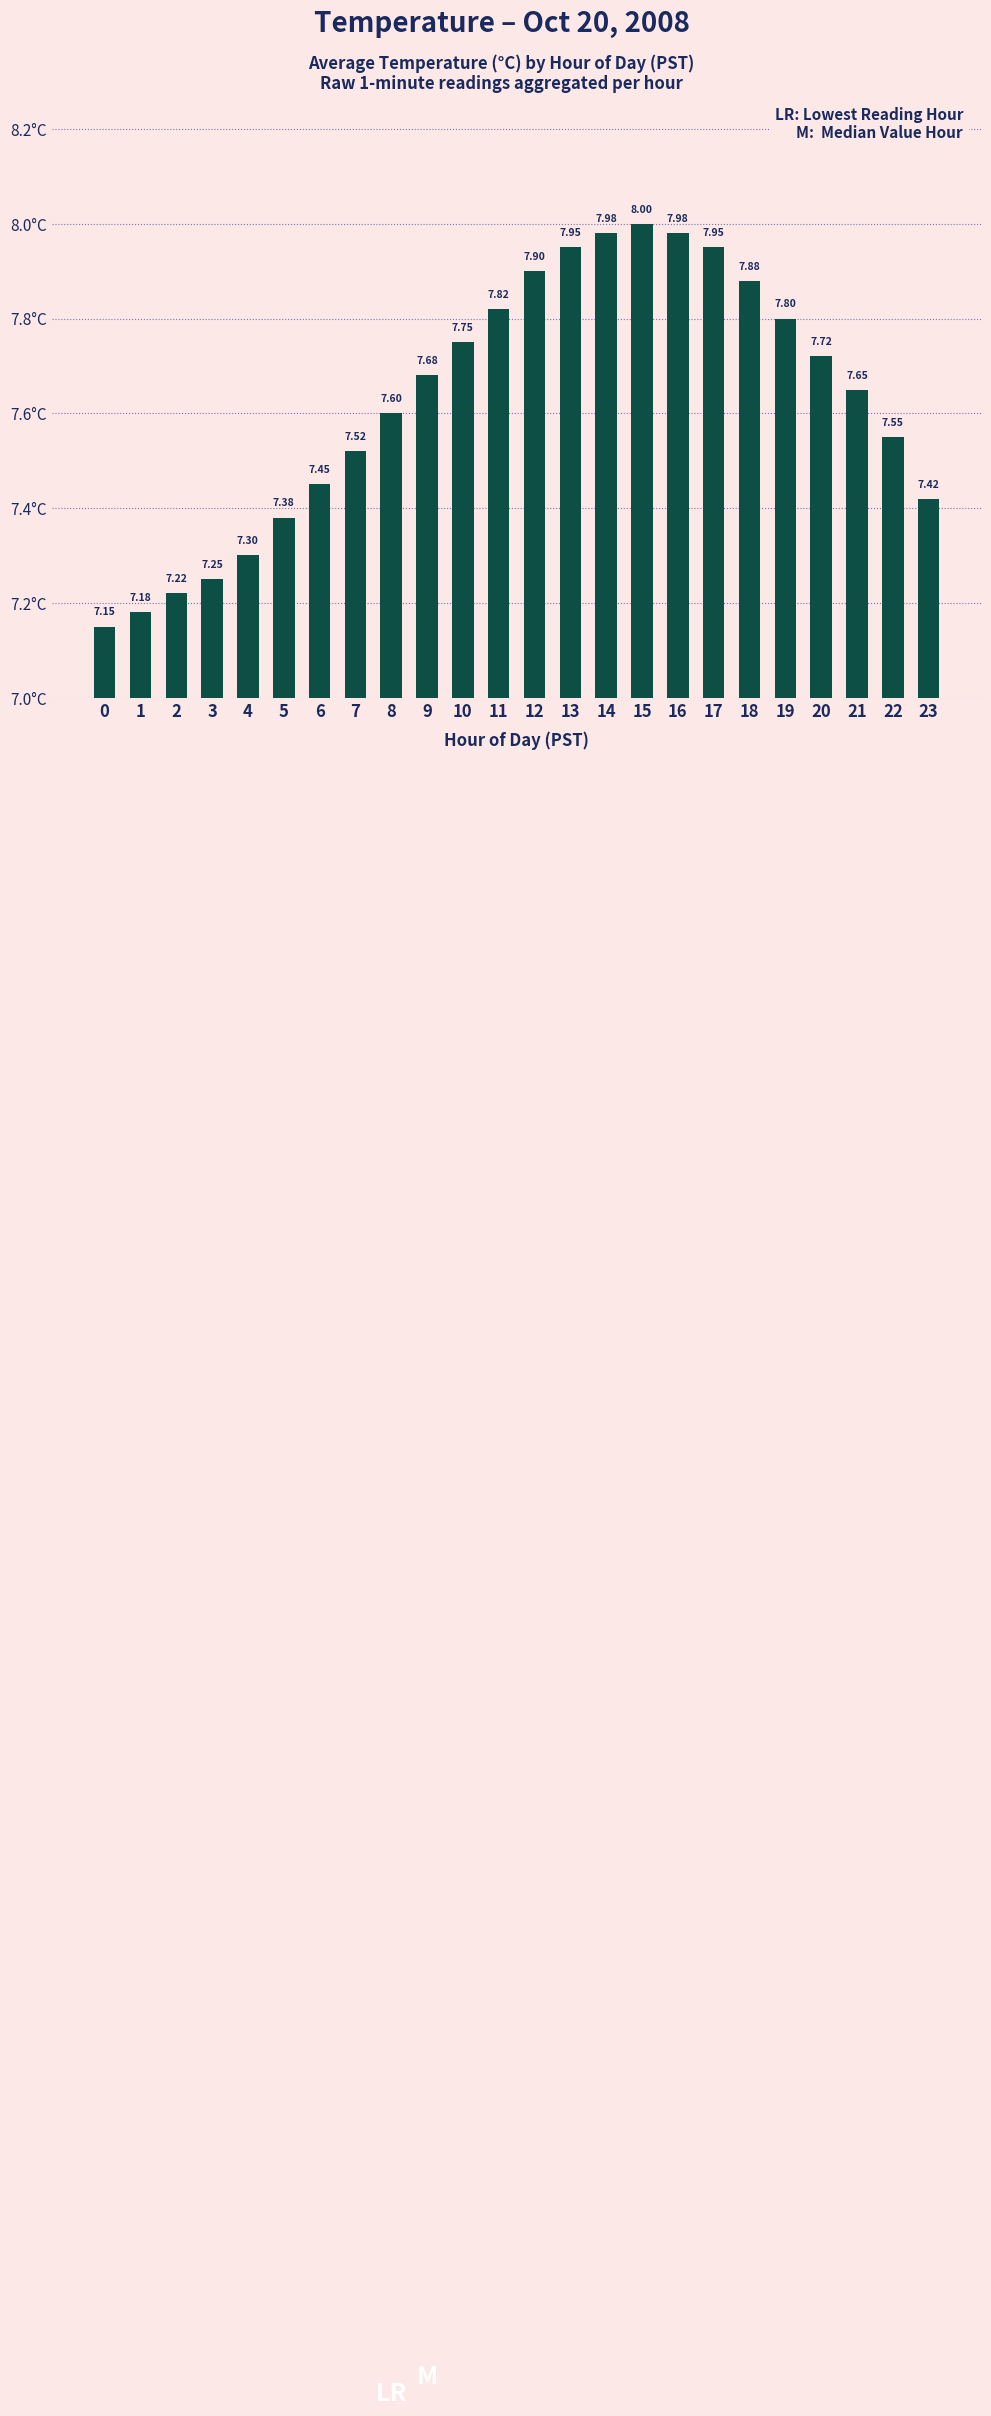

True or false: the data shows 11.4 at 17.

False